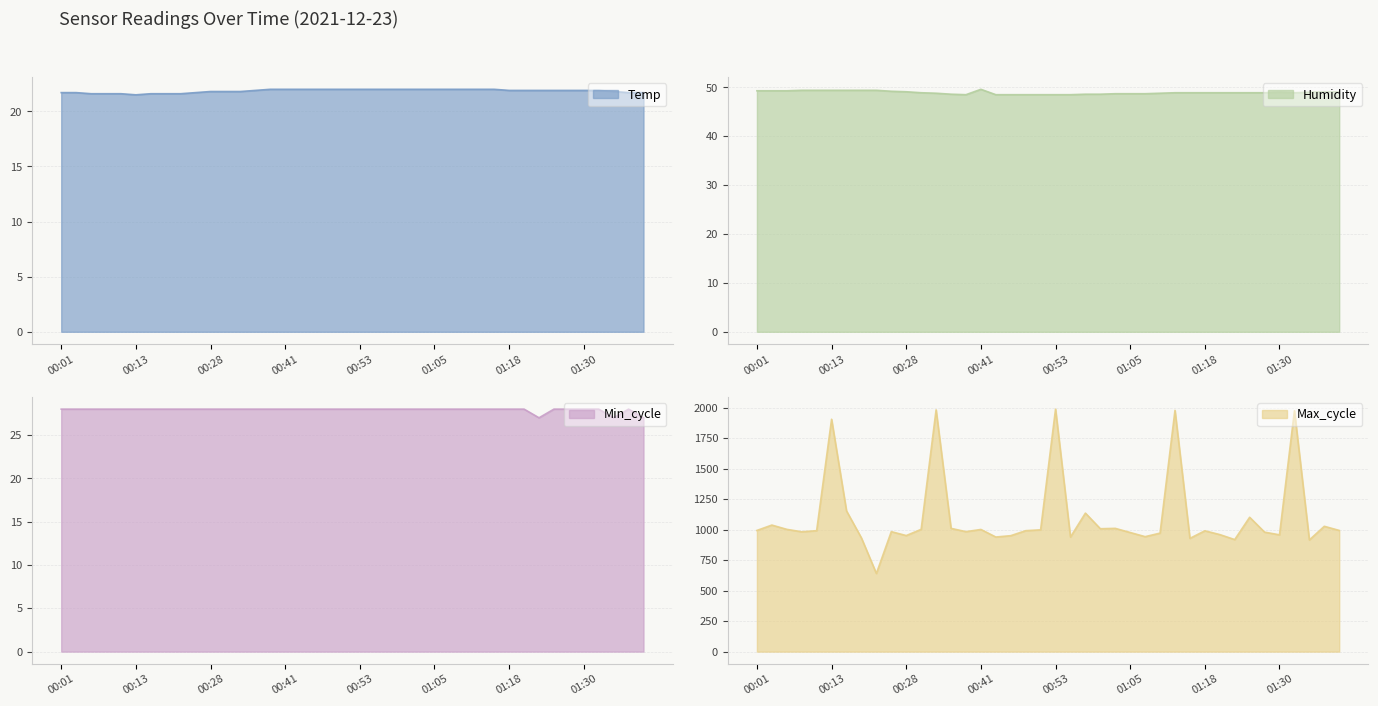

True or false: Humidity and Max_cycle intersect in this chart.

False